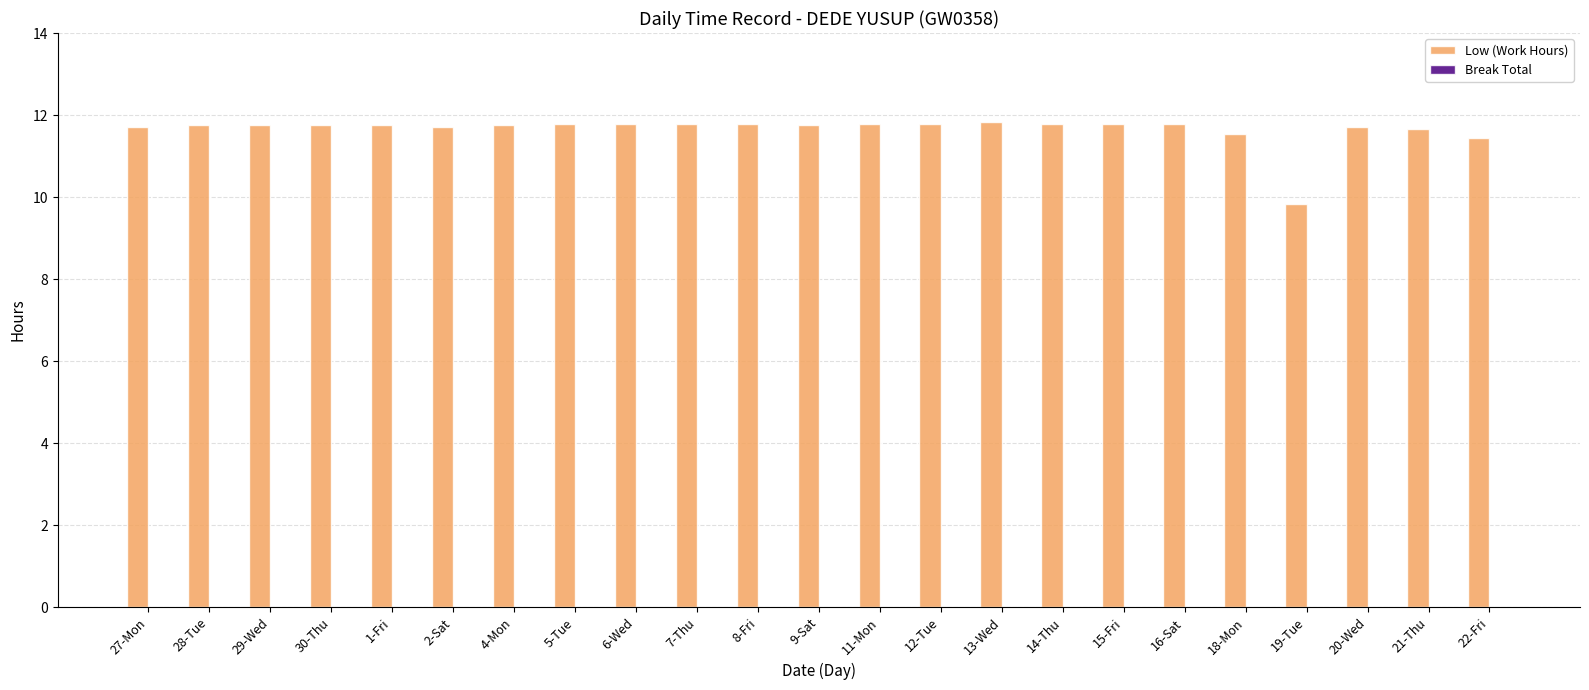

Are the bars horizontal?

No